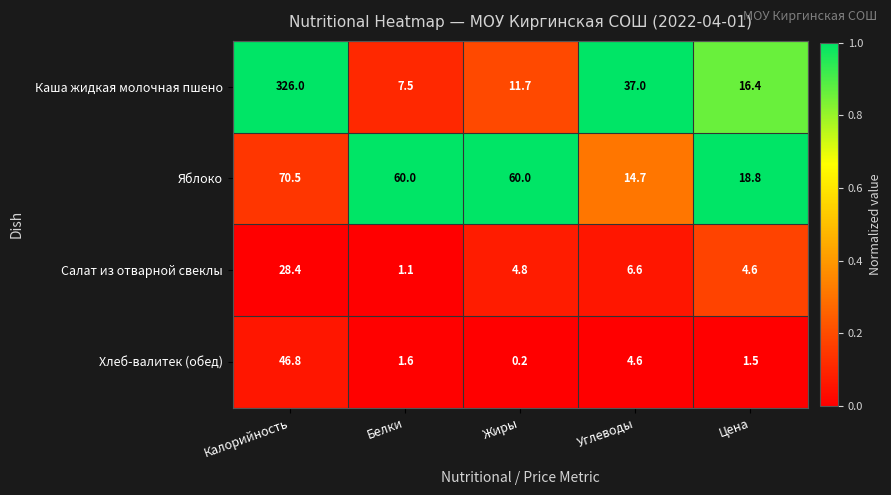

What is the average value of the Яблоко series?

44.8